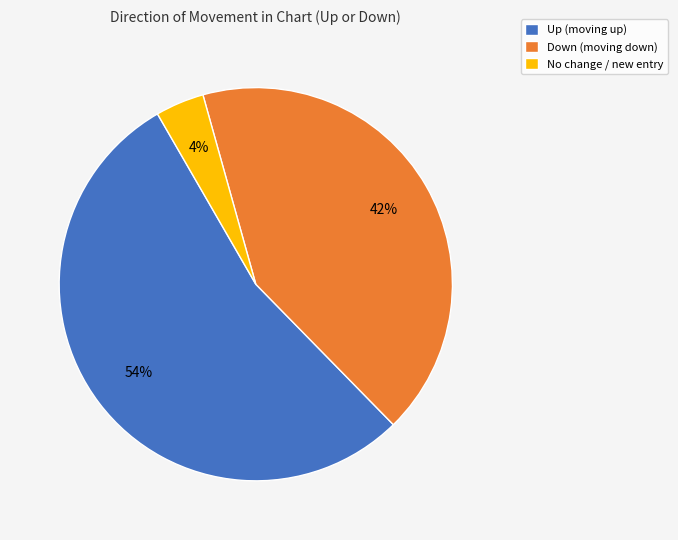

What is the smallest slice in the pie chart?

No change / new entry